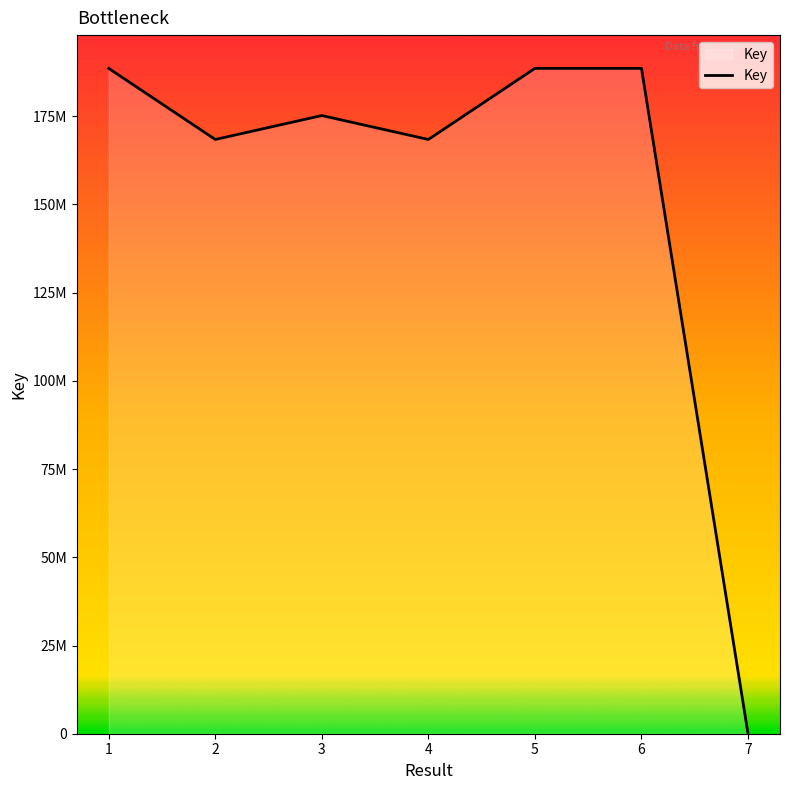

Rank the categories by value from lowest to highest.

7, 4, 2, 3, 5, 1, 6